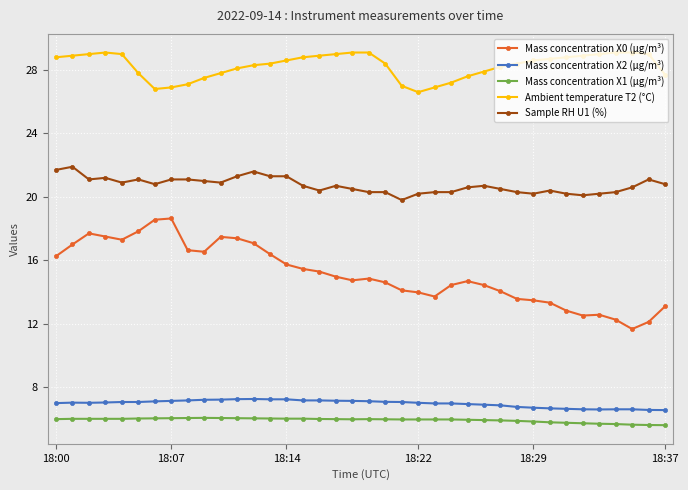

What is the highest value of the Sample RH U1 (%) series?

21.9